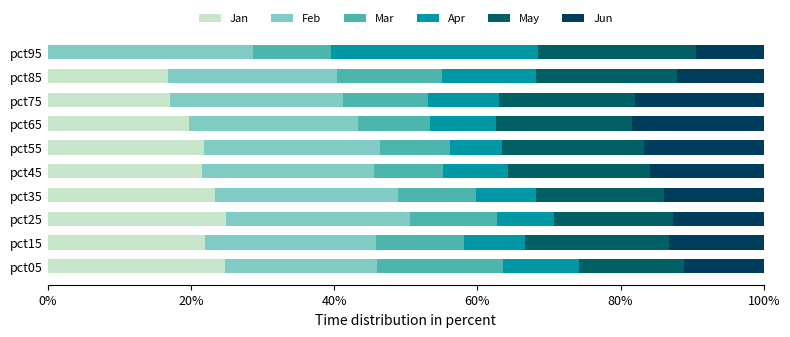

Count the number of categories in the chart.

10